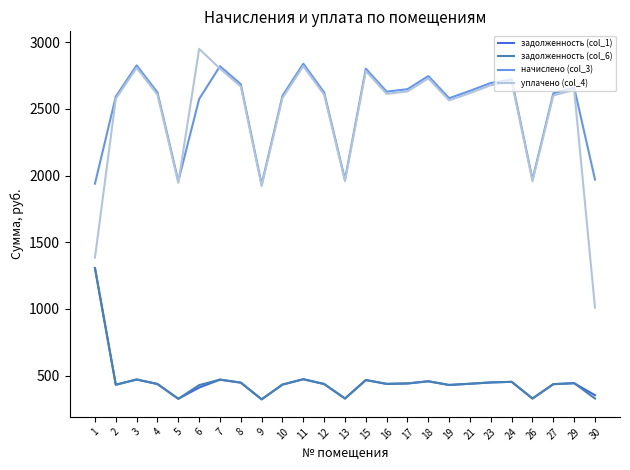

What is the sum of the начислено (col_3) values at 11 and 13?

4807.9